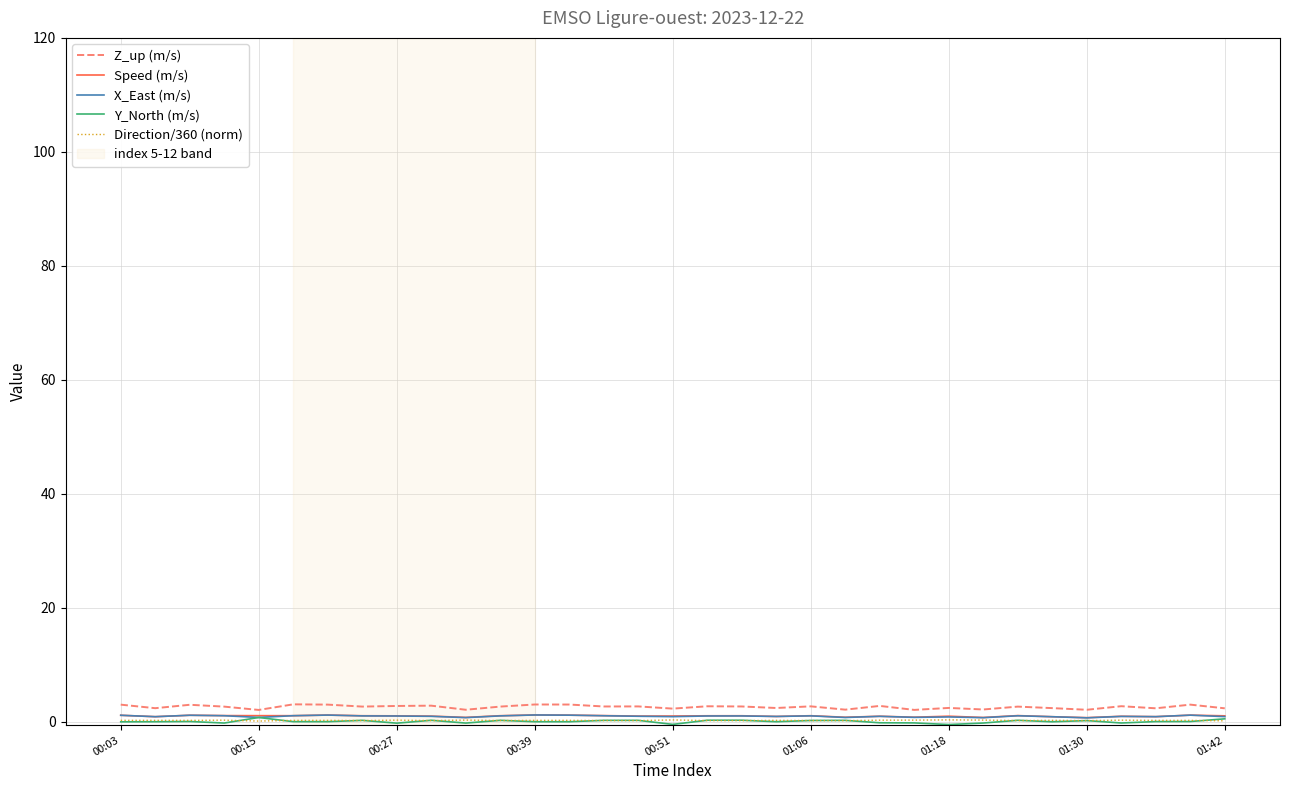

What is the highest value of the Z_up (m/s) series?

3.1